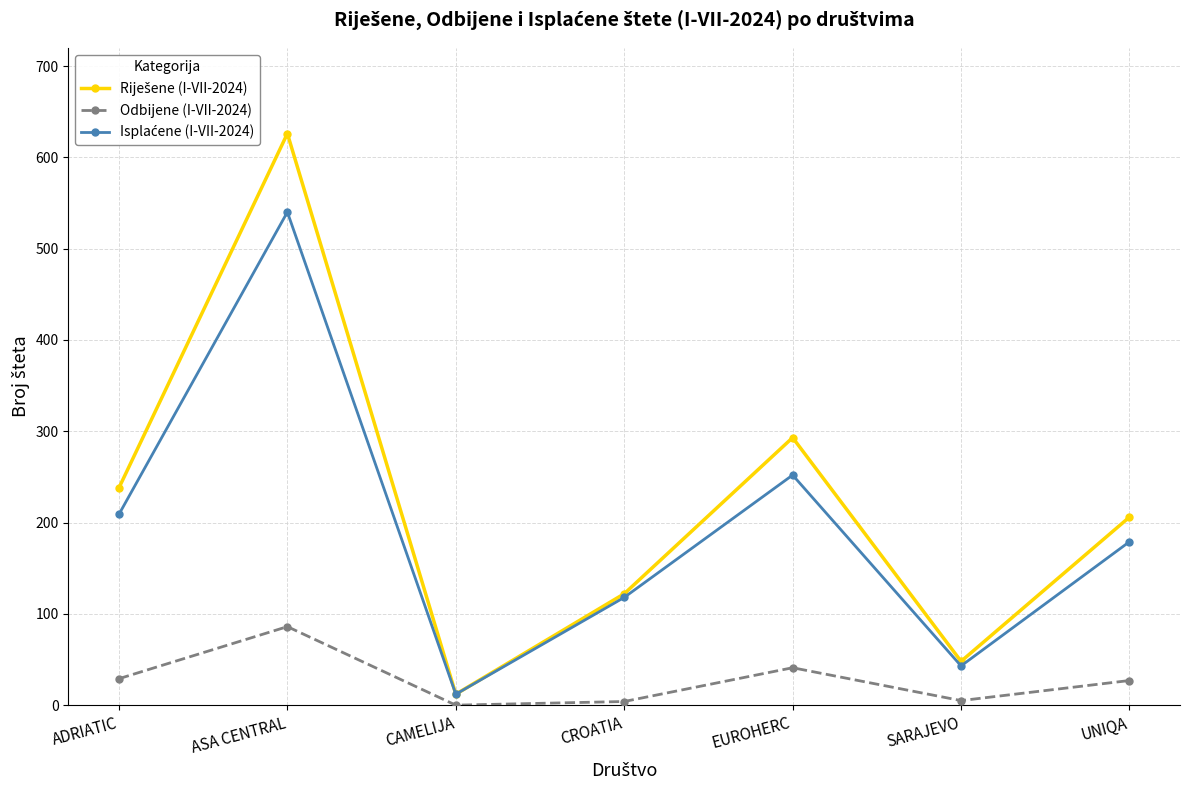

What position from the right is CROATIA?

4